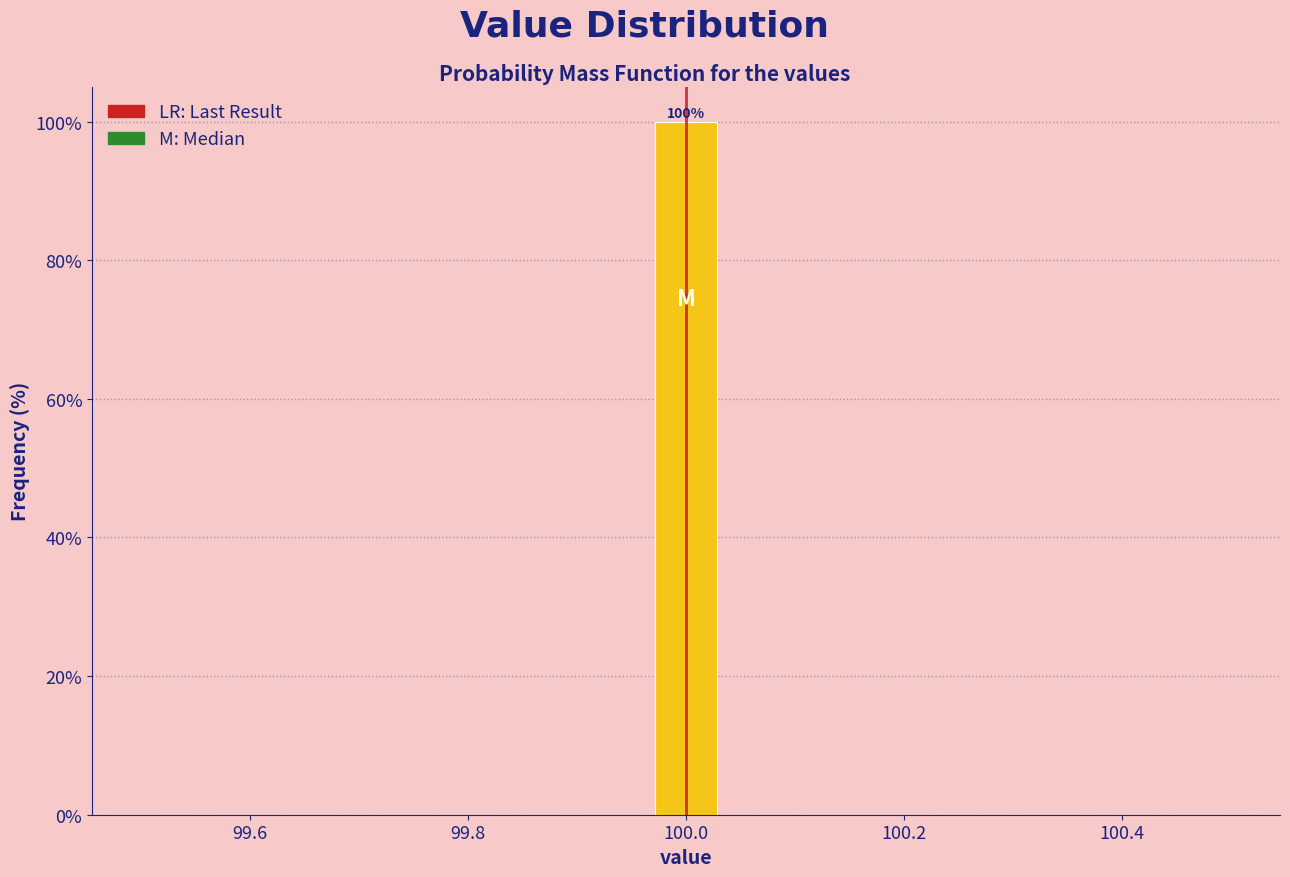

Around what value on the x-axis is the tallest bar? Give the approximate position of its centre, as read against the axis.

100.00